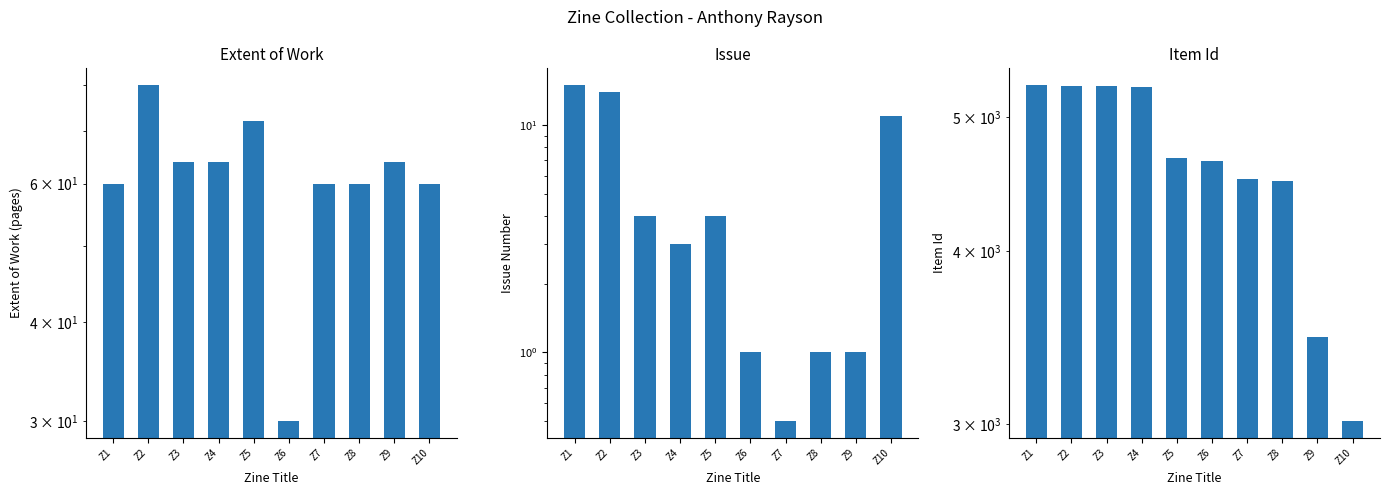

What is the approximate value of Item Id at Z5?

4672.0